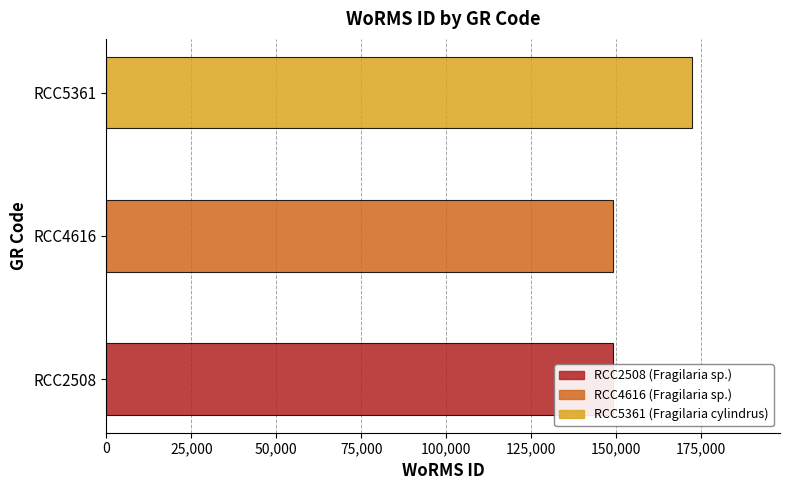

What is the maximum value shown in the chart?

172419